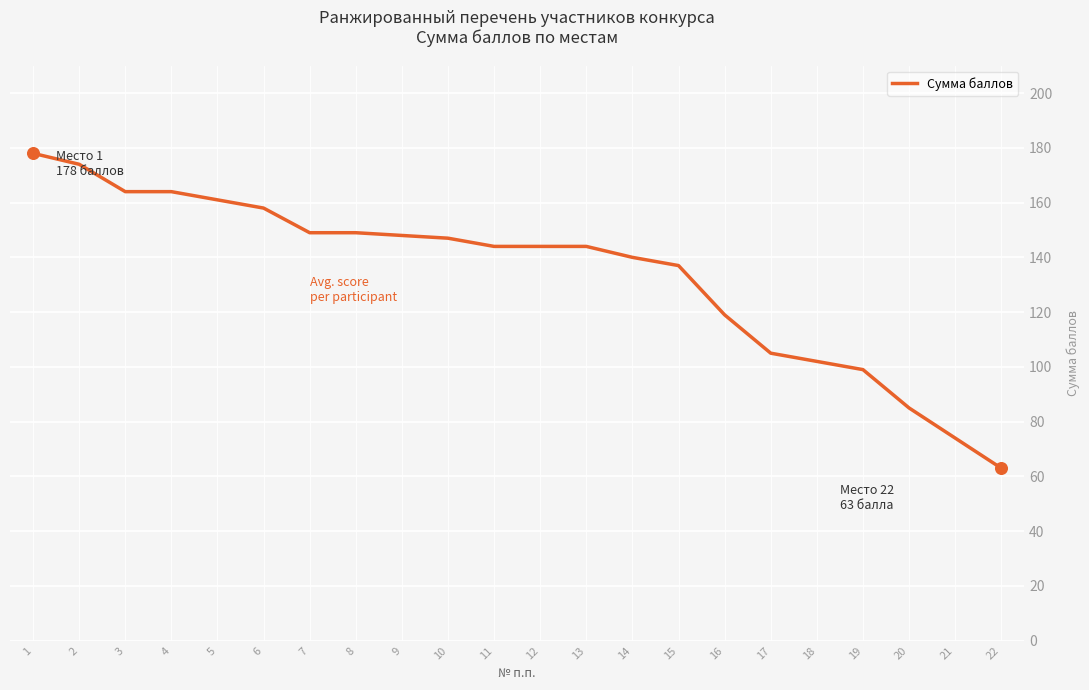

What is the change in value from 4 to 7?

-15